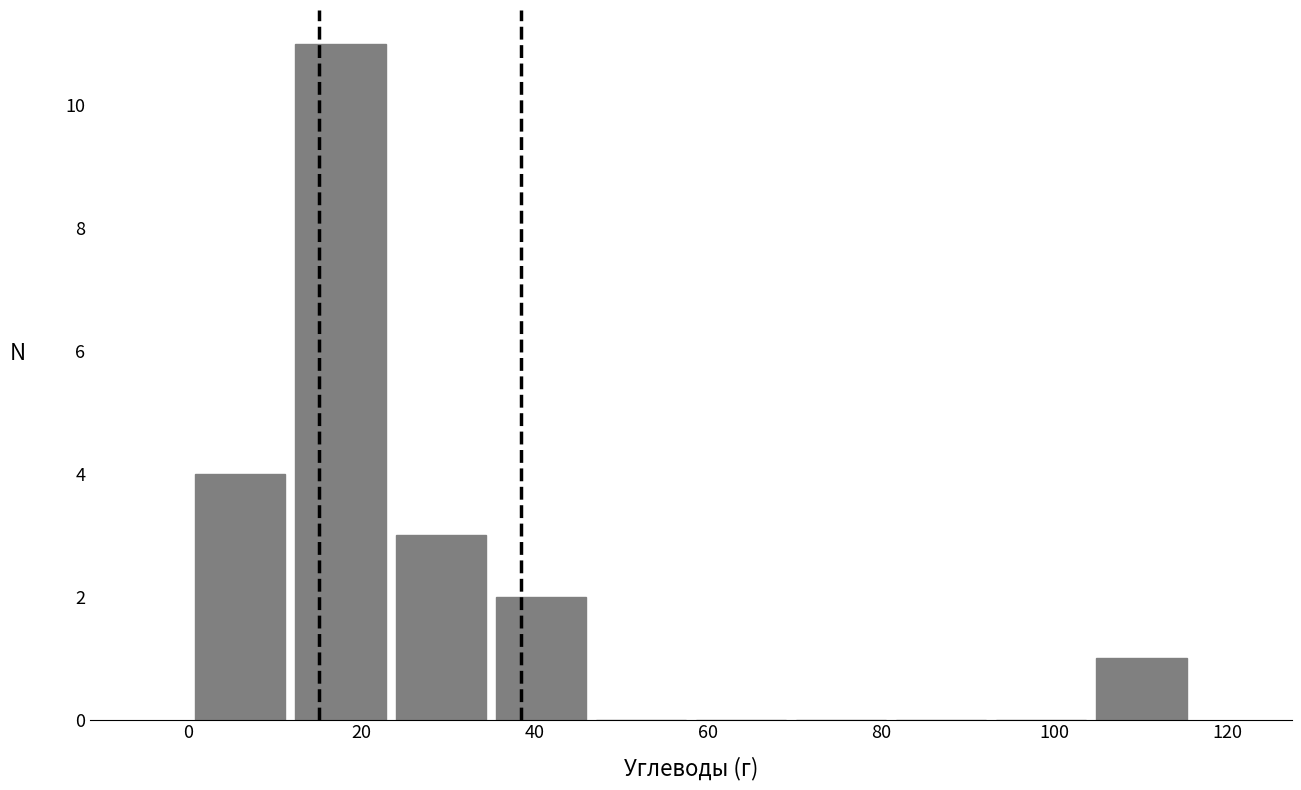

What is the height of the bar covering 12 to 24 on the x-axis? Neither the bar edges nor the heights are printed on the chart, so give them approximately, as read against the axes.

11